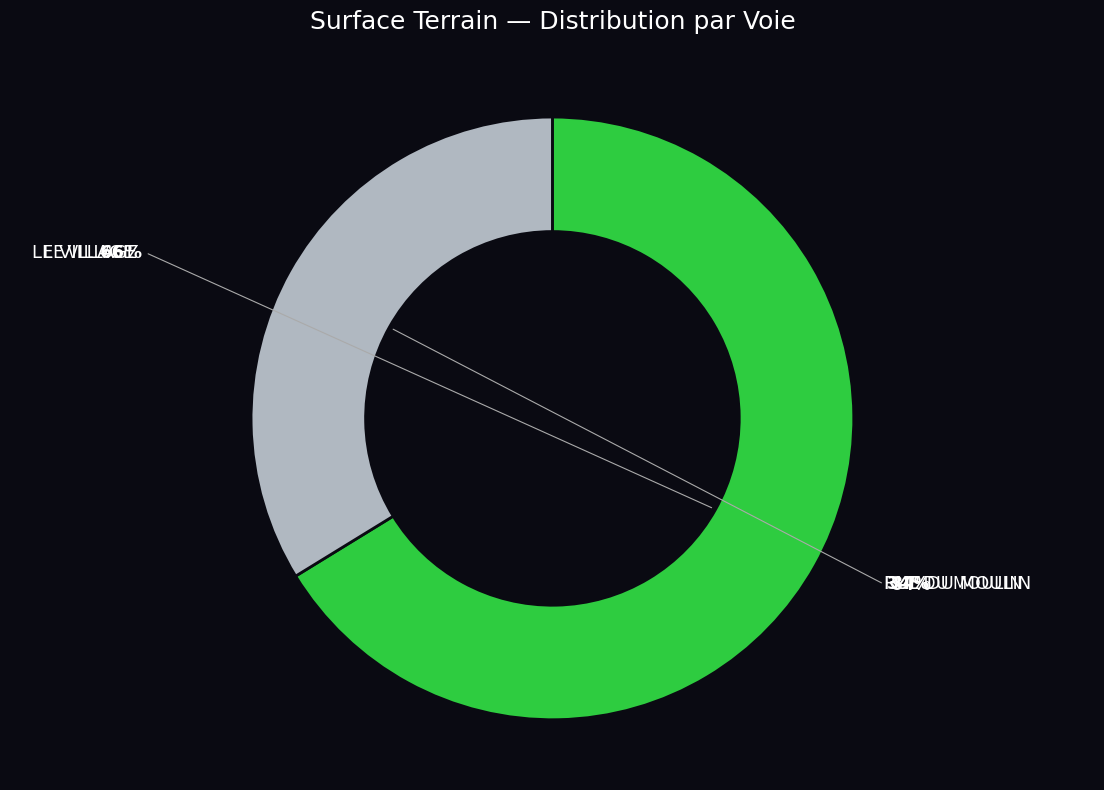

What is the change in value from LE VILLAGE to RUE DU MOULIN?

-250